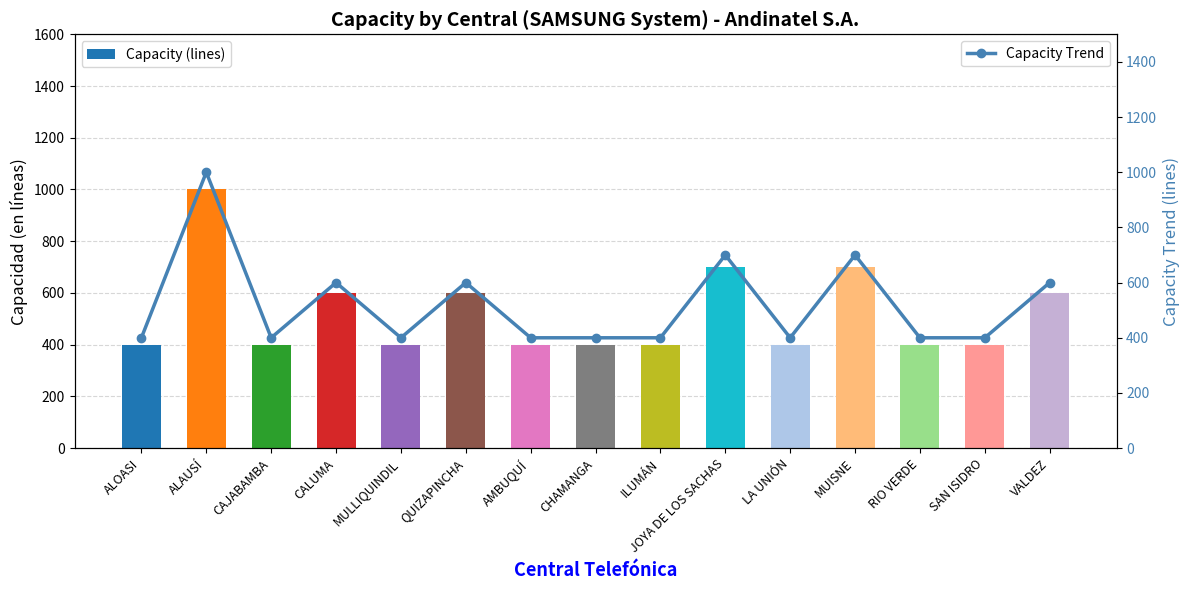

At which category is the sum across all series the highest?

ALAUSÍ